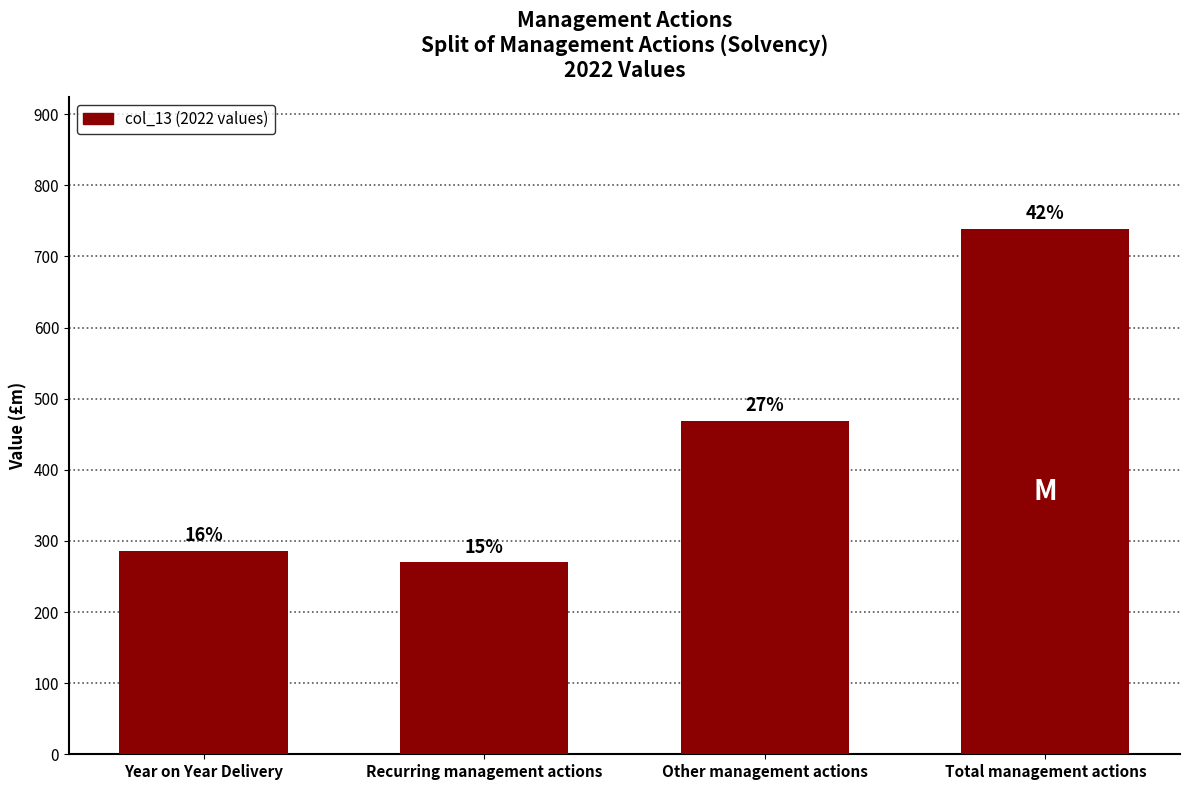

What is the label of the 1st bar from the right?

Total management actions